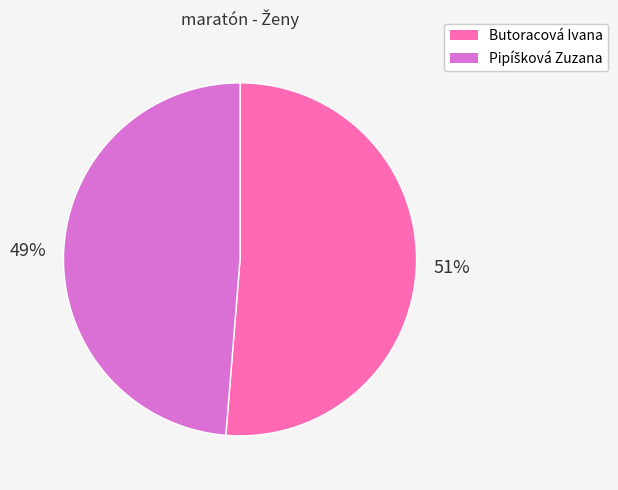

Count the number of slices in the pie.

2